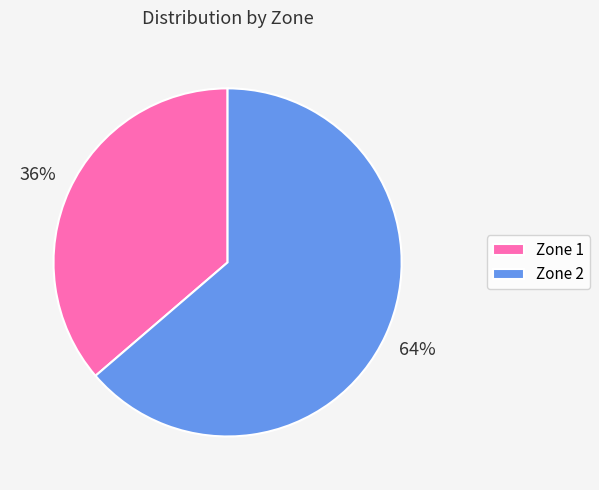

Count the number of slices in the pie.

2